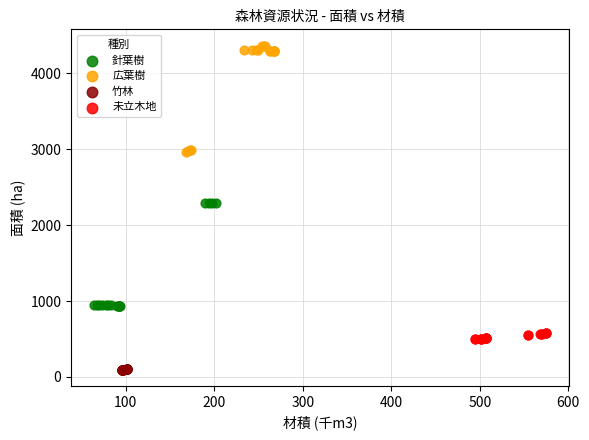

Which series reaches the maximum Y coordinate?

広葉樹